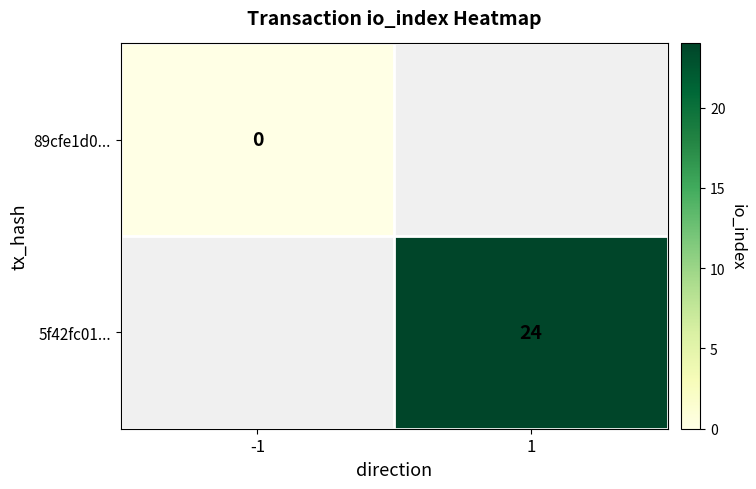

True or false: 5f42fc01... has a value of 24 at 1.

True